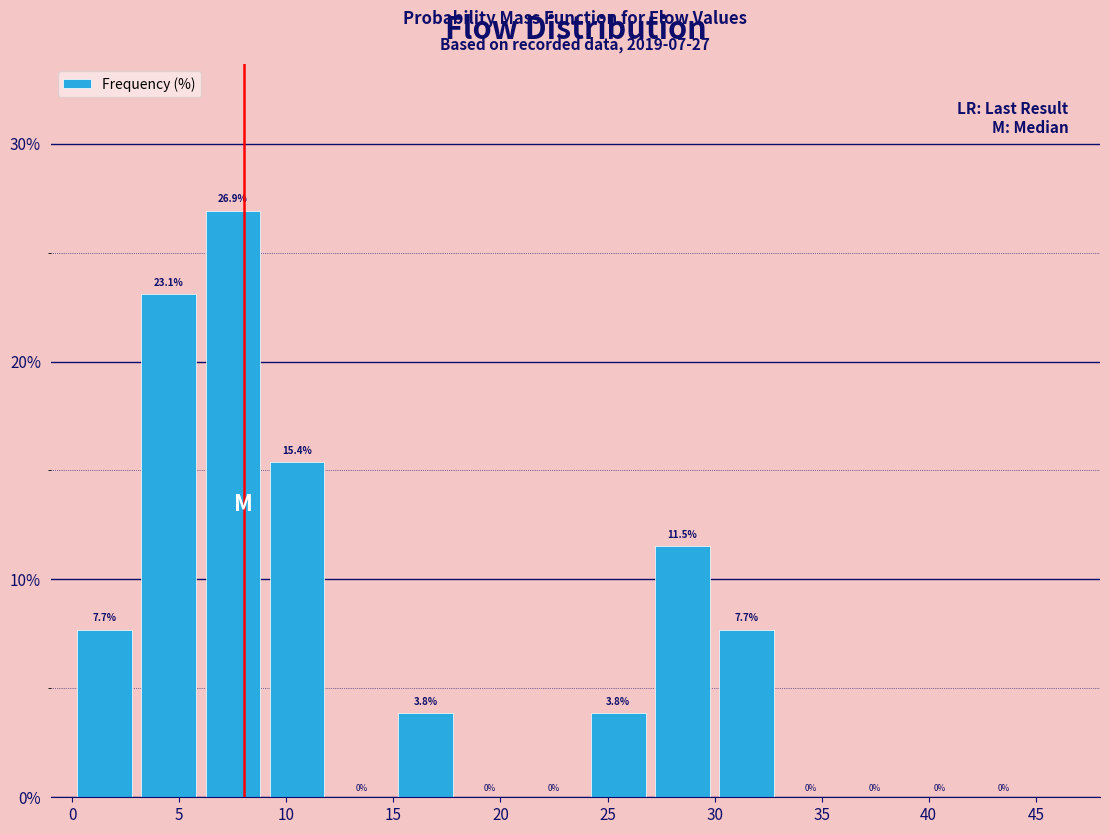

Which range on the x-axis has the tallest bar?

6 to 9